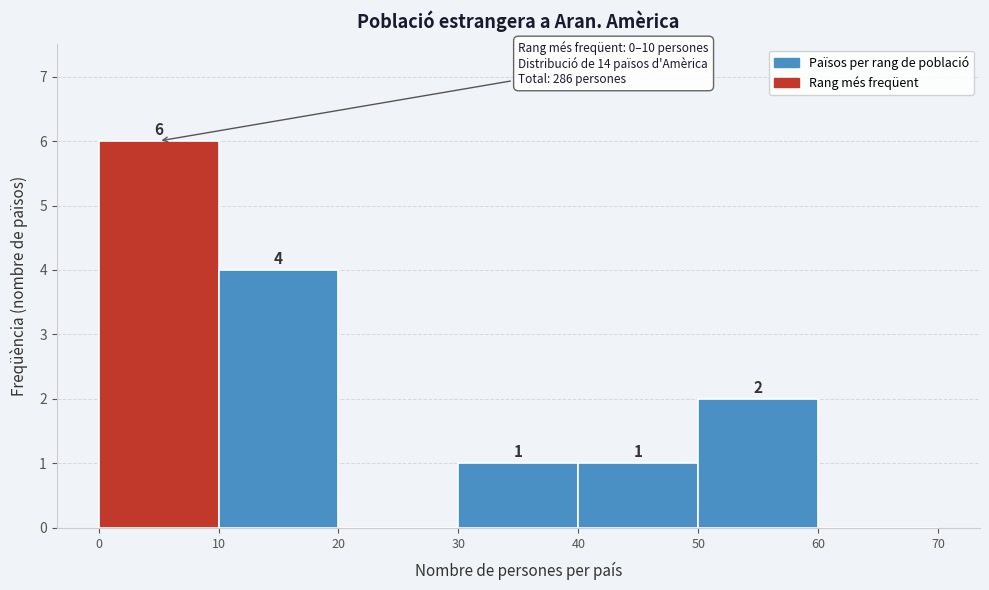

Over which range of the x-axis is the bar tallest?

0 to 10